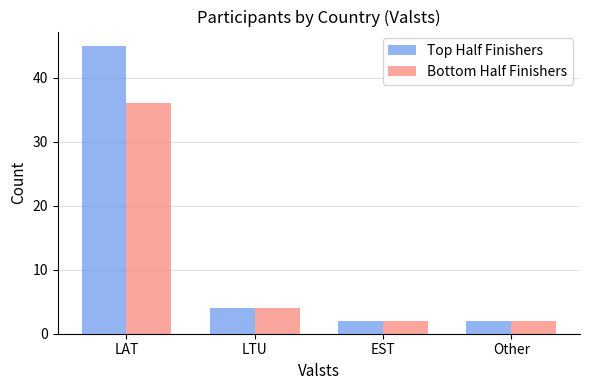

How many categories are shown in the chart?

4